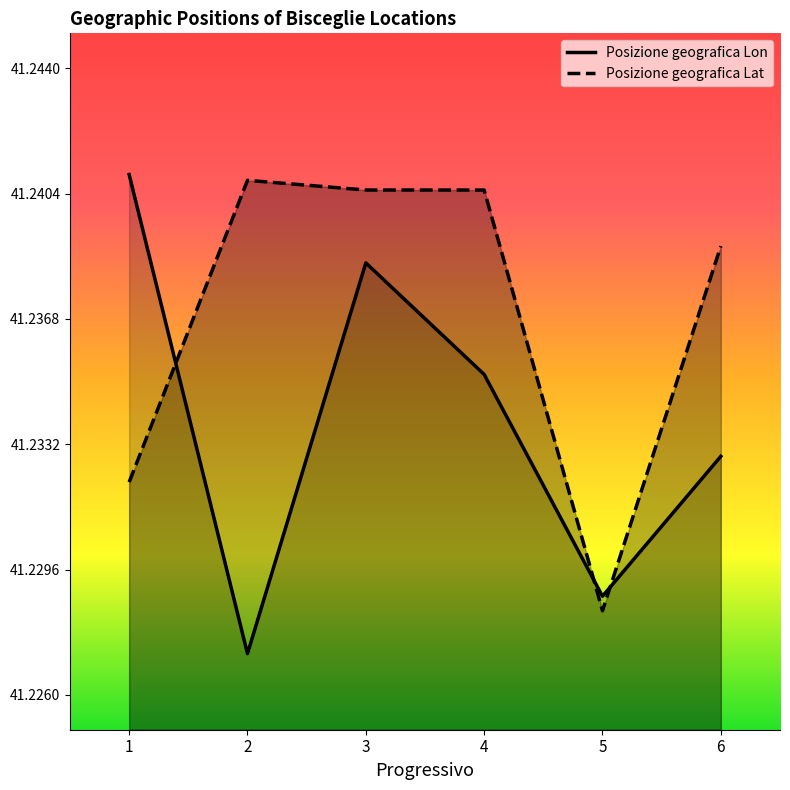

Which series has the largest total across all categories?

Posizione geografica Lat